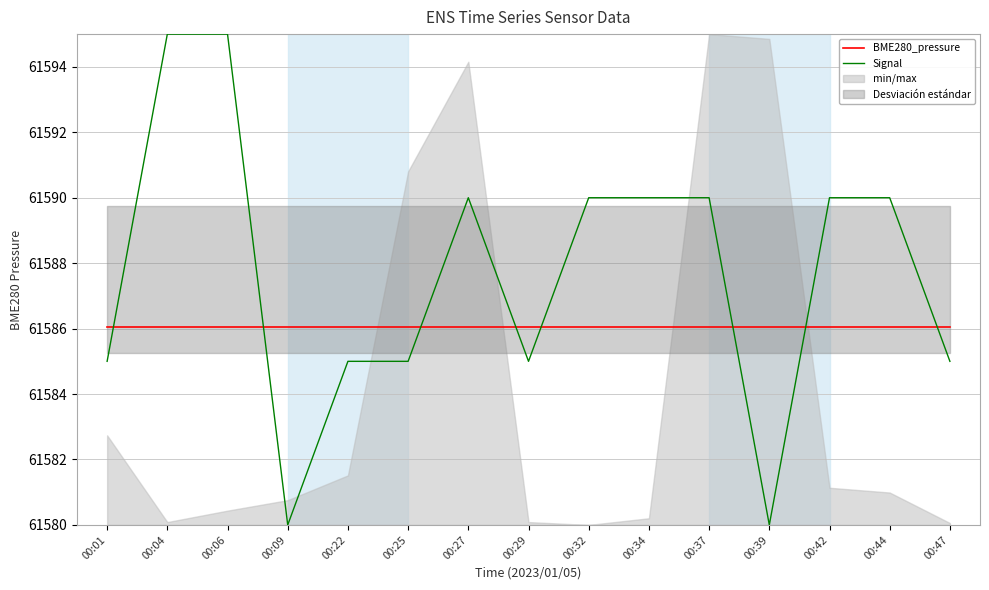

Reading left to right, what are all the values shown in this chart?

BME280_pressure: 61586.1	61586.1	61586.1	61586.1	61586.1	61586.1	61586.1	61586.1	61586.1	61586.1	61586.1	61586.1	61586.1	61586.1	61586.1
Signal: 61585.0	61595.0	61595.0	61580.0	61585.0	61585.0	61590.0	61585.0	61590.0	61590.0	61590.0	61580.0	61590.0	61590.0	61585.0